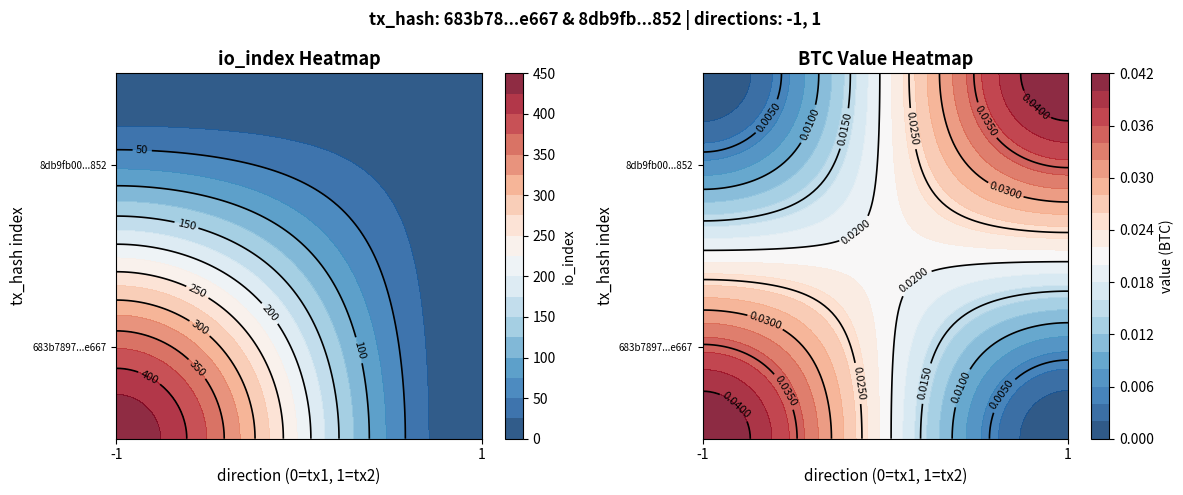

How many data points does each series have?

2